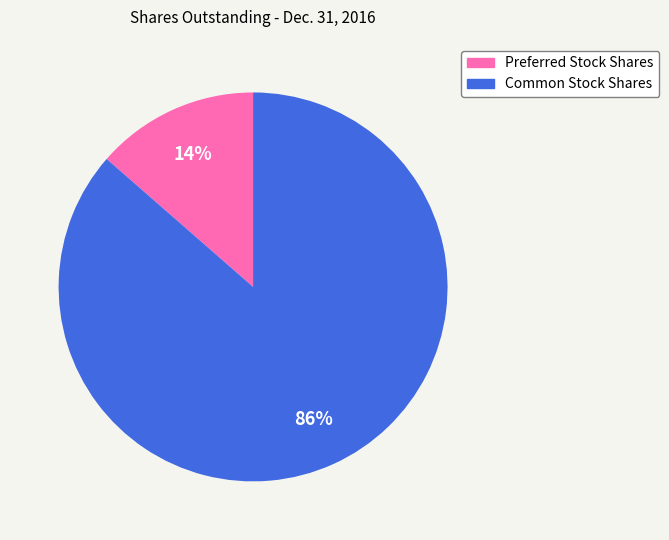

To the nearest percent, what is the average slice percentage?

50%